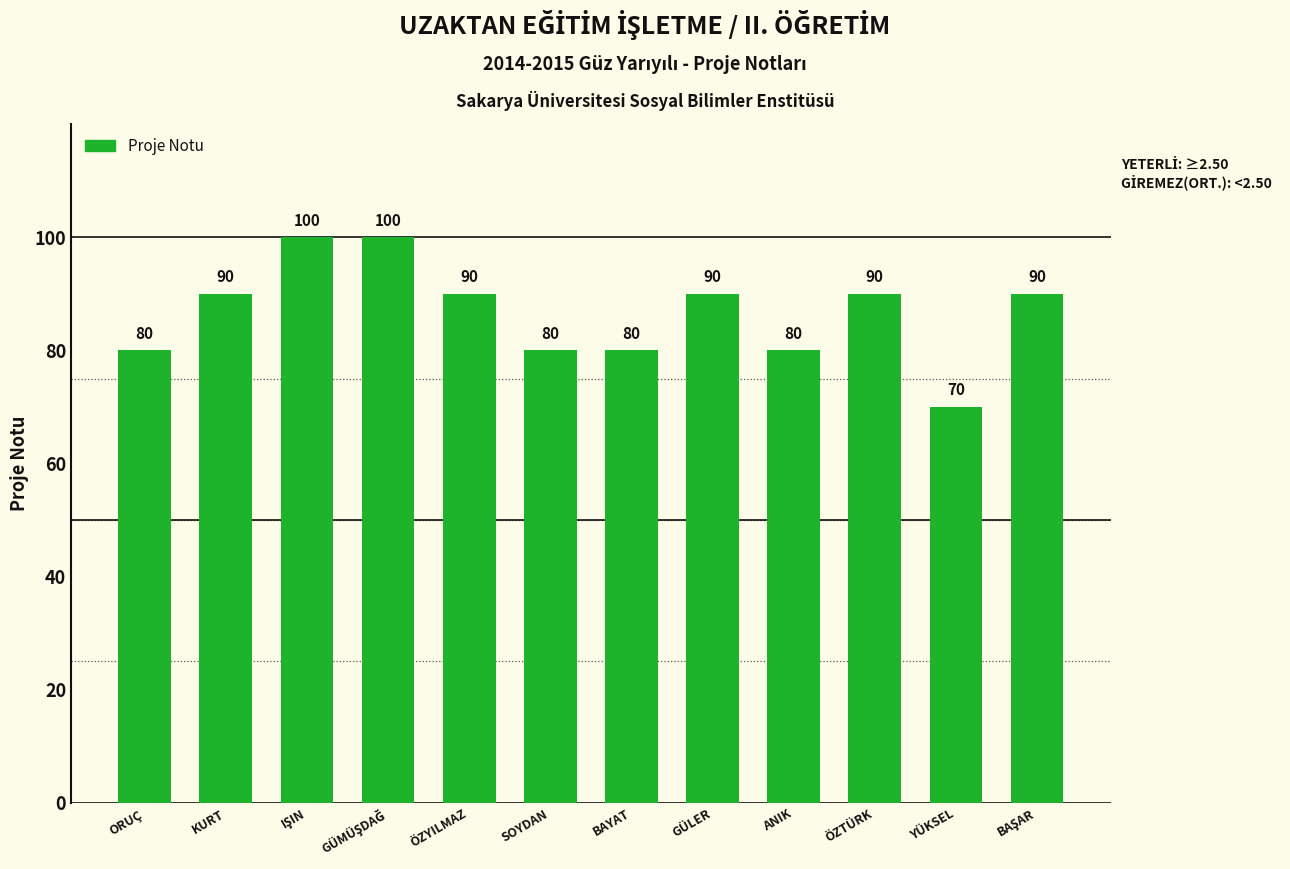

What is the label of the 4th bar from the right?

ANIK